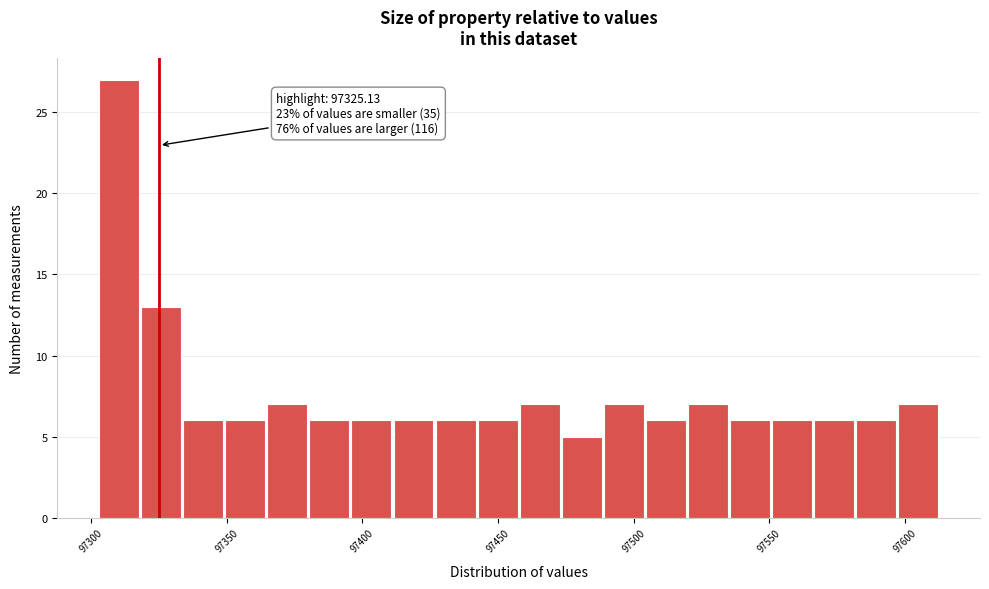

Around what value on the x-axis is the tallest bar? Give the approximate position of its centre, as read against the axis.

97310